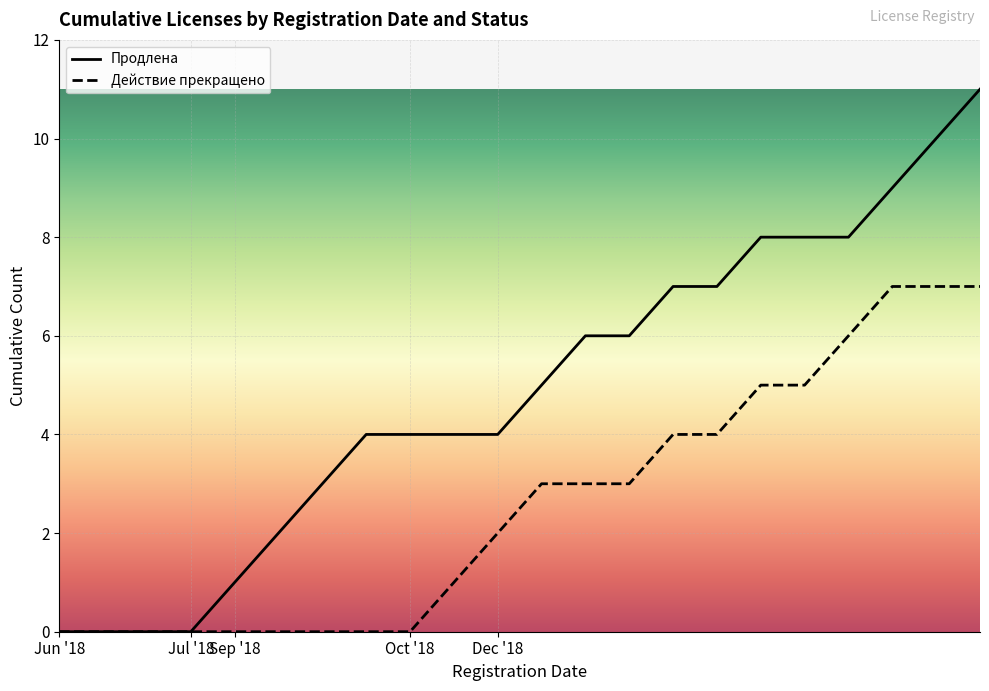

What are all the series names shown in the legend?

Продлена, Действие прекращено